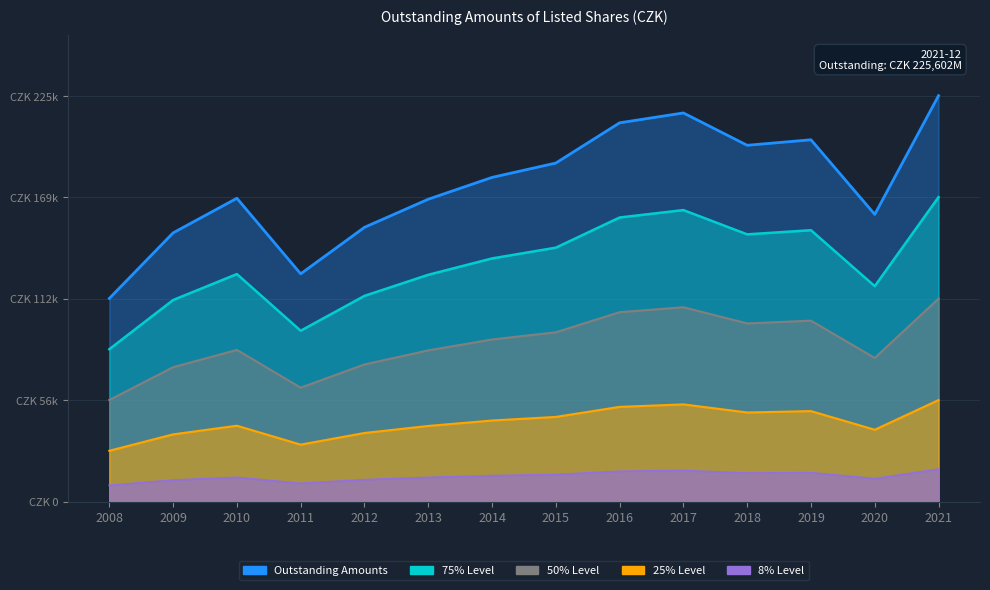

List the labels in order of value, largest first.

2021, 2017, 2016, 2019, 2018, 2015, 2014, 2010, 2013, 2020, 2012, 2009, 2011, 2008